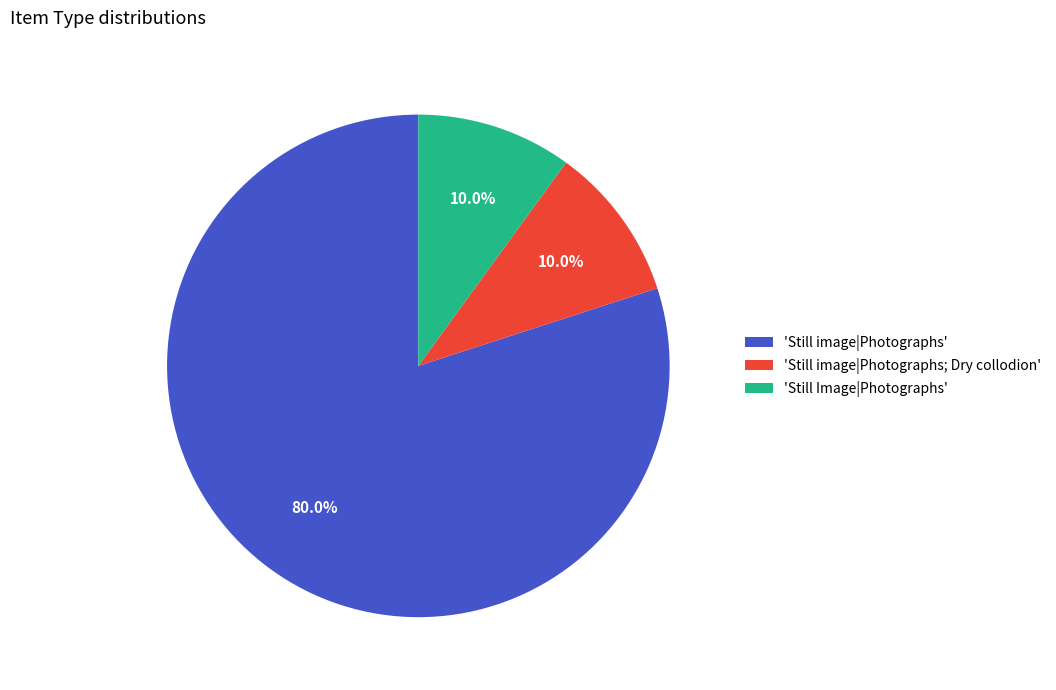

Count the number of slices in the pie.

3